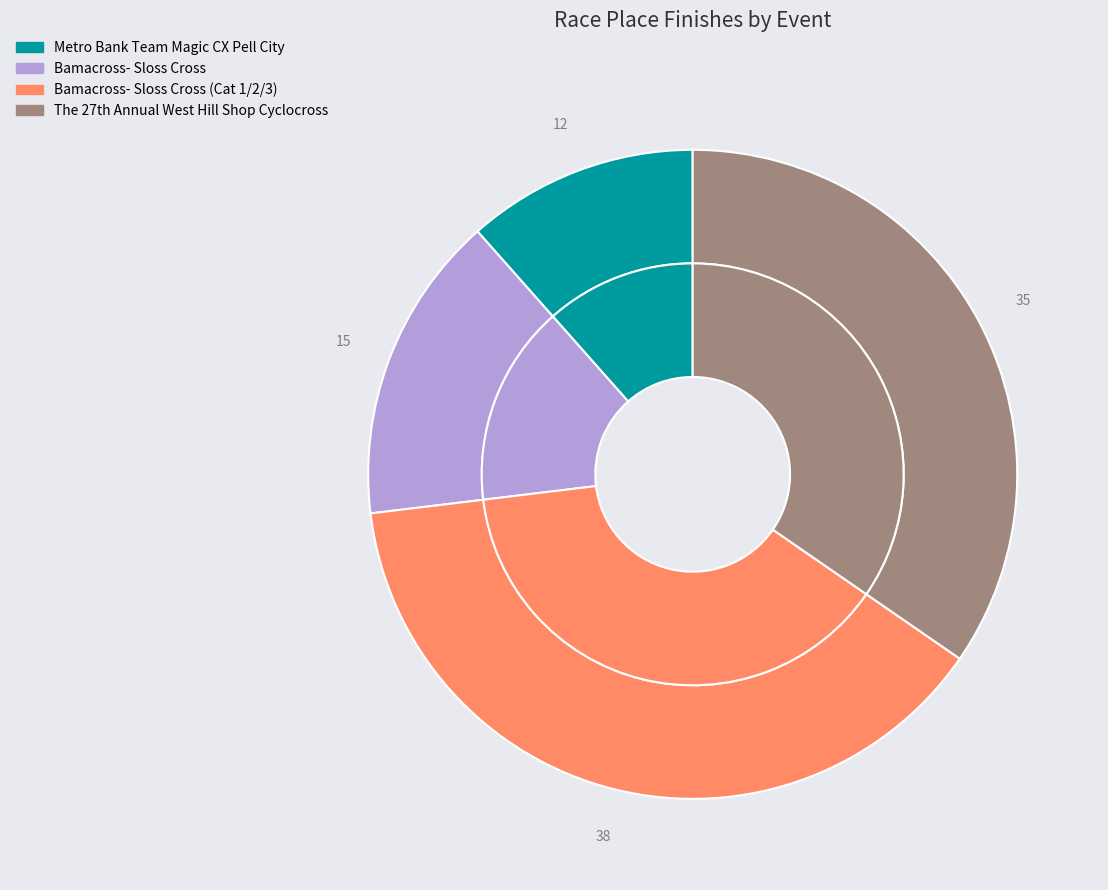

To the nearest percent, what percentage of the pie is Bamacross- Sloss Cross (Cat 1/2/3)?

38%